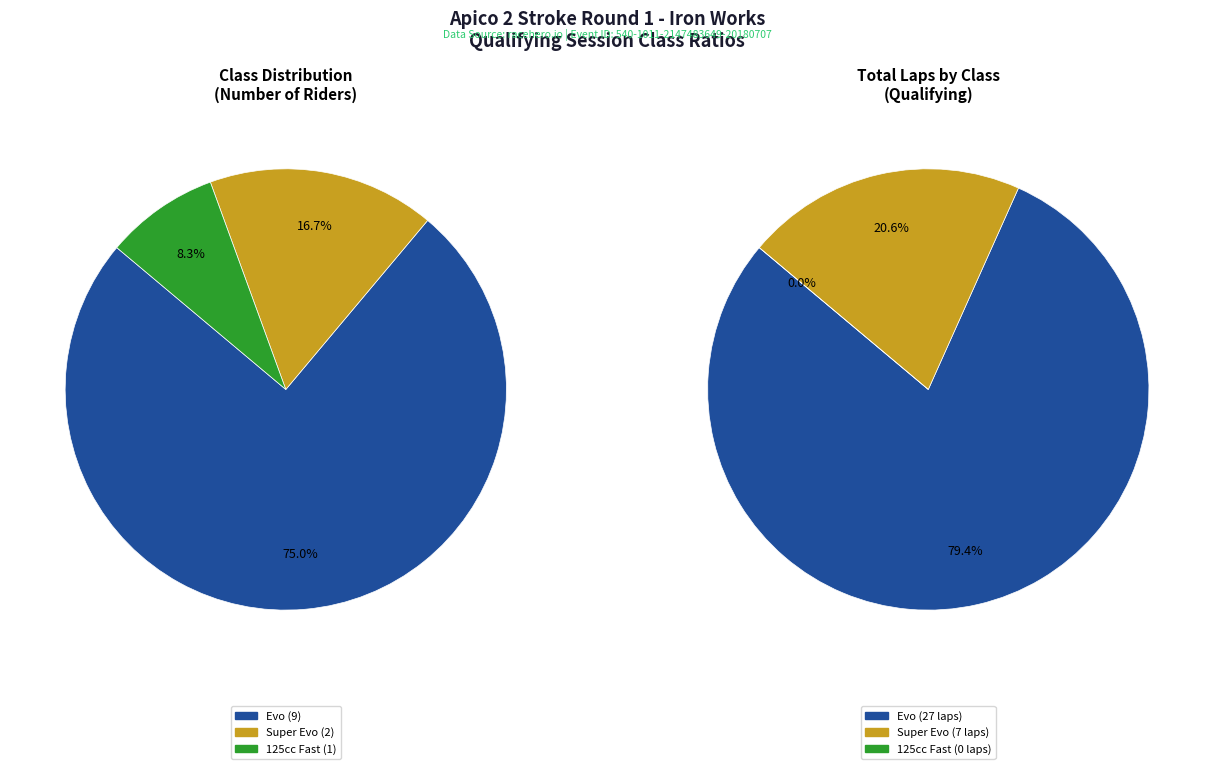

Which category has the smallest portion of the pie?

125cc Fast